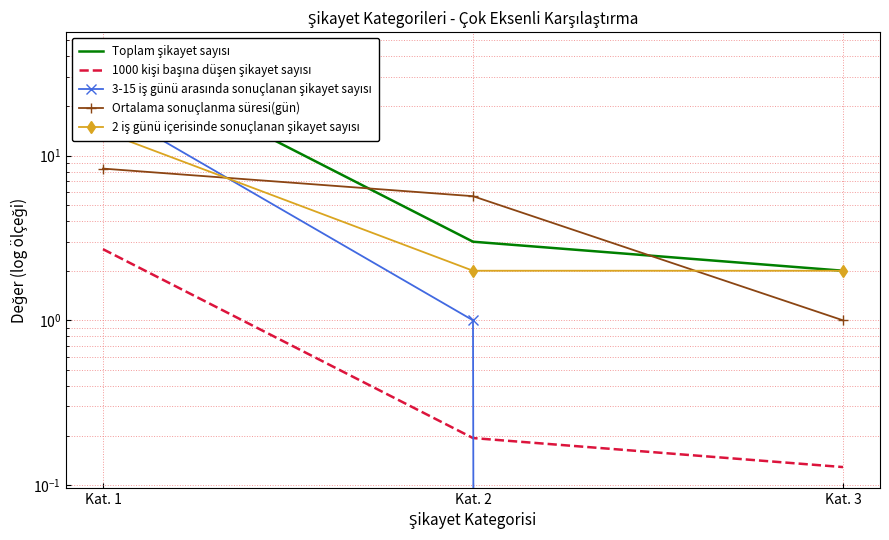

What is the sum of the 3-15 iş günü arasında sonuçlanan şikayet sayısı values at Kat. 1 and Kat. 3?

20.0